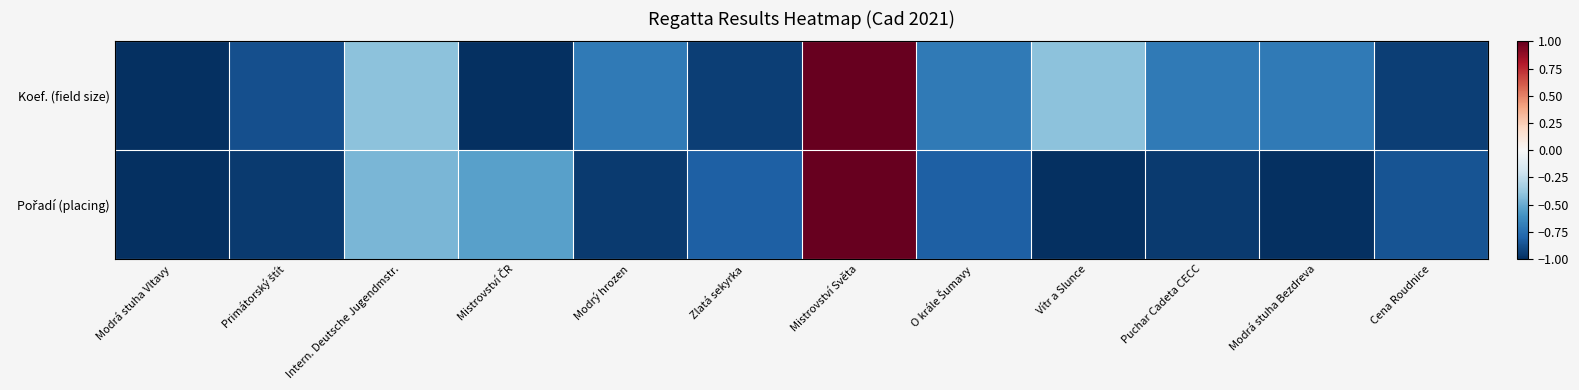

Which label corresponds to the smallest value in the chart?

Modrá stuha Vltavy